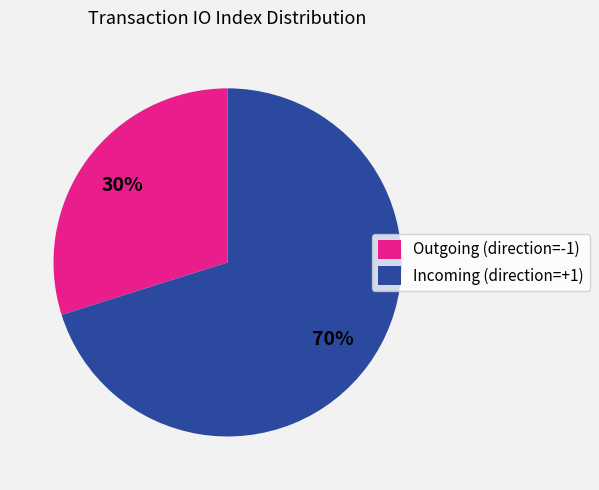

Which slice is the largest?

Incoming (direction=+1)